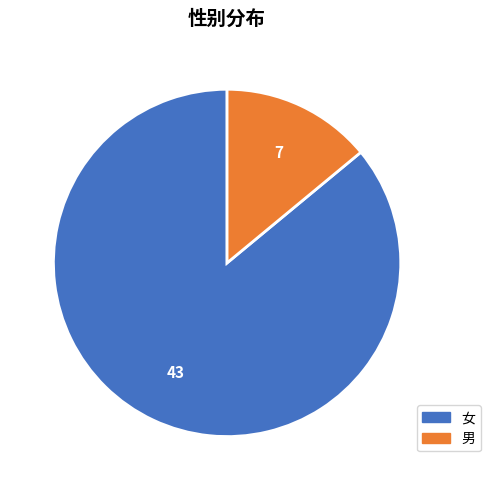

Combined, do 男 and 女 account for over 50%?

Yes